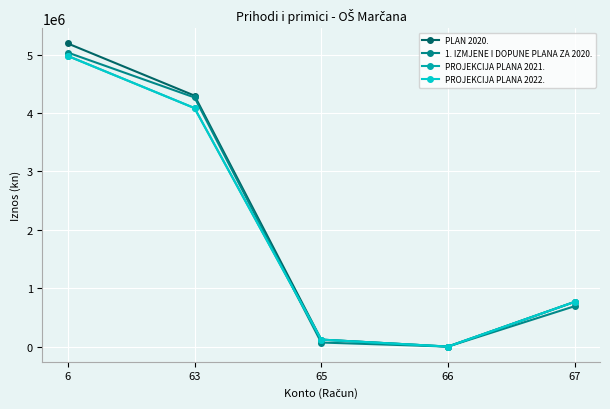

What value does the PROJEKCIJA PLANA 2022. series have at 63?

4083191